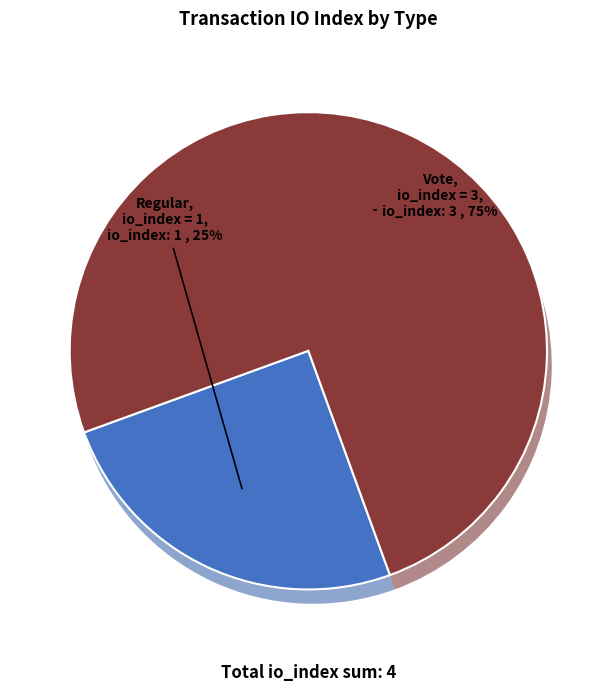

What is the majority slice?

Vote (io_index=3)